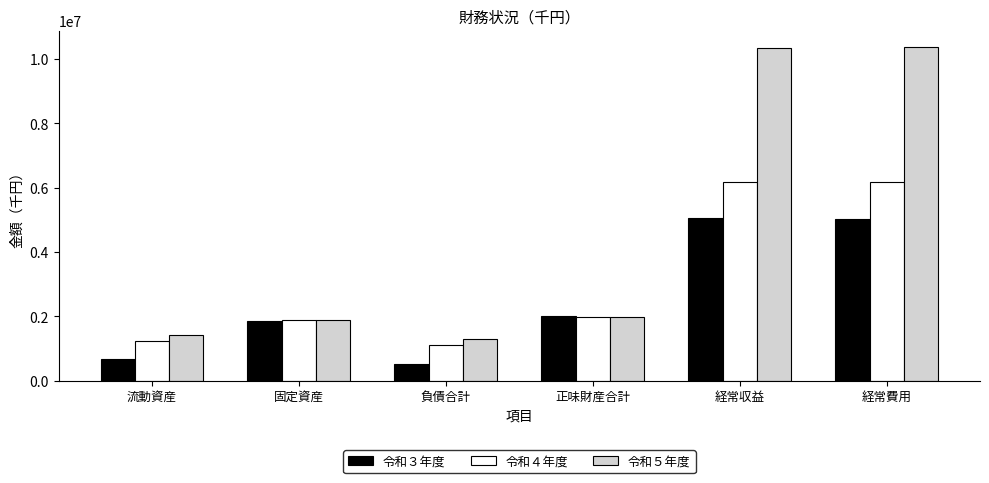

At how many categories does at least one series exceed 8003492?

2